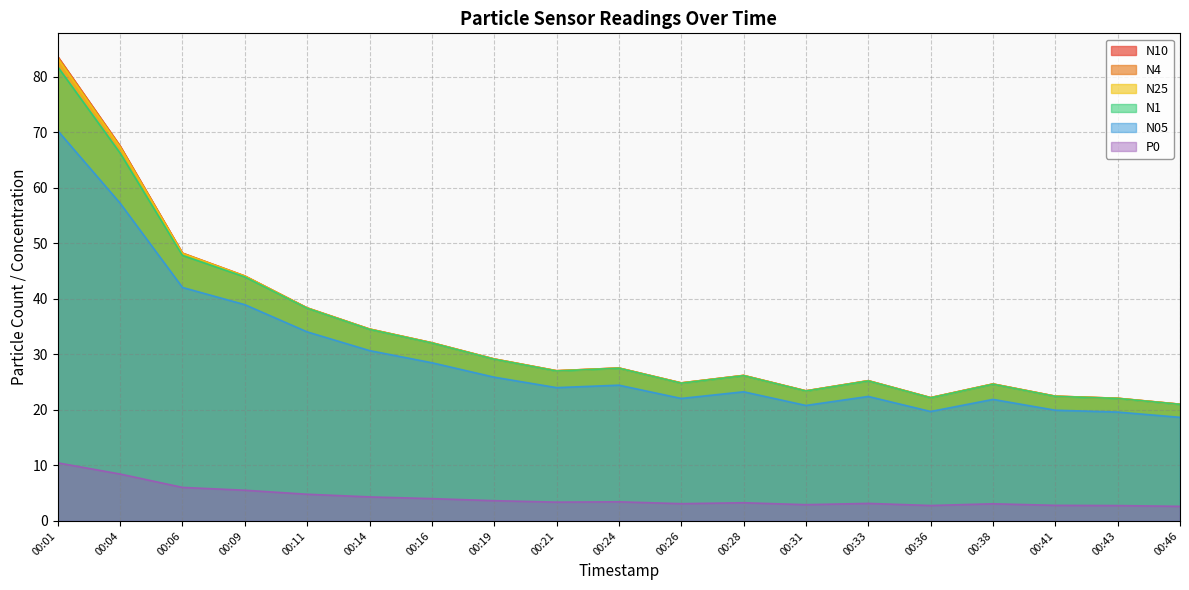

Read the P0 value at 00:16.

4.0